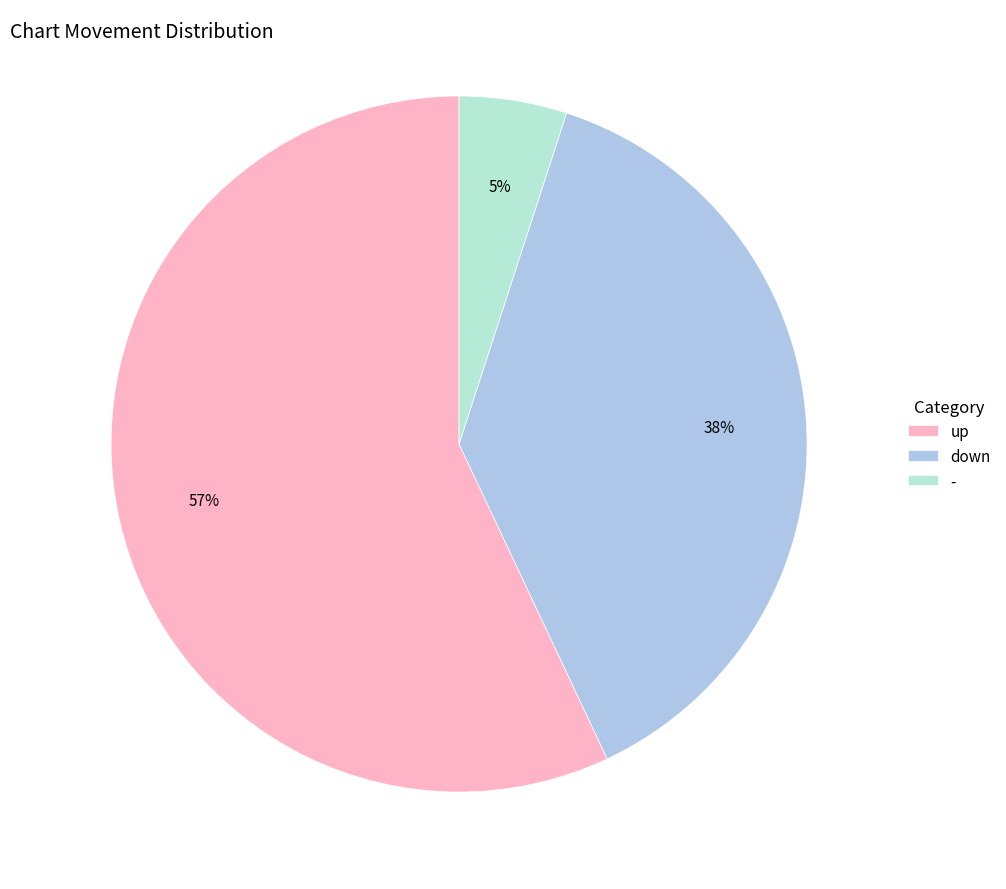

Approximately how many times larger is the value at - compared to down?

0.1